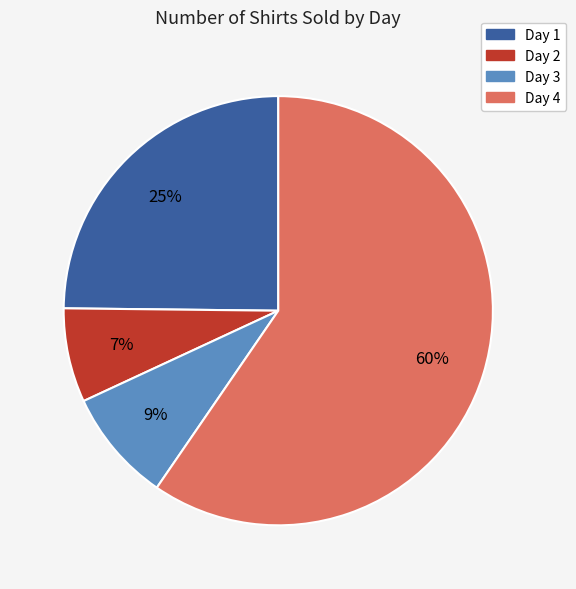

Combined, do Day 4 and Day 1 account for over 50%?

Yes